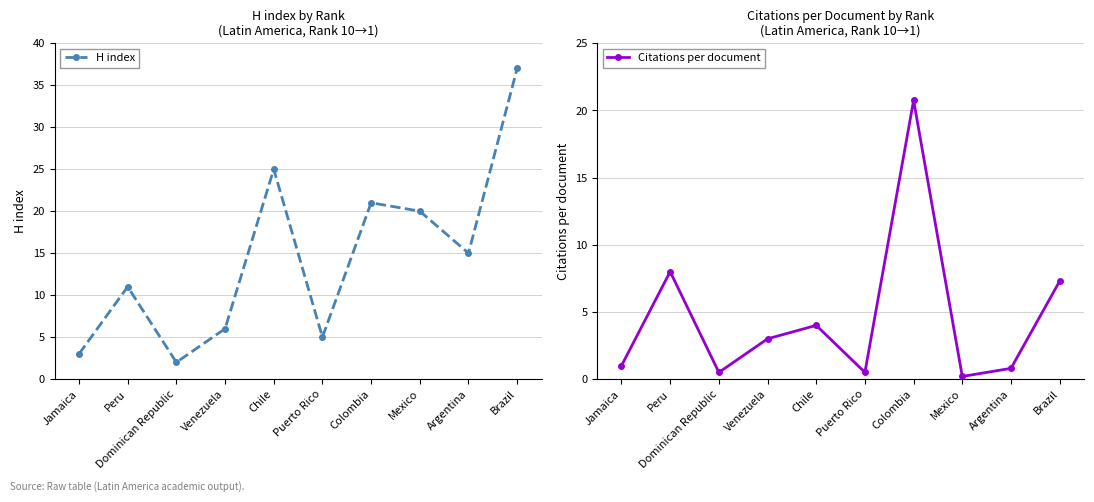

True or false: Citations per document has more than 0 points higher than both neighbors.

True